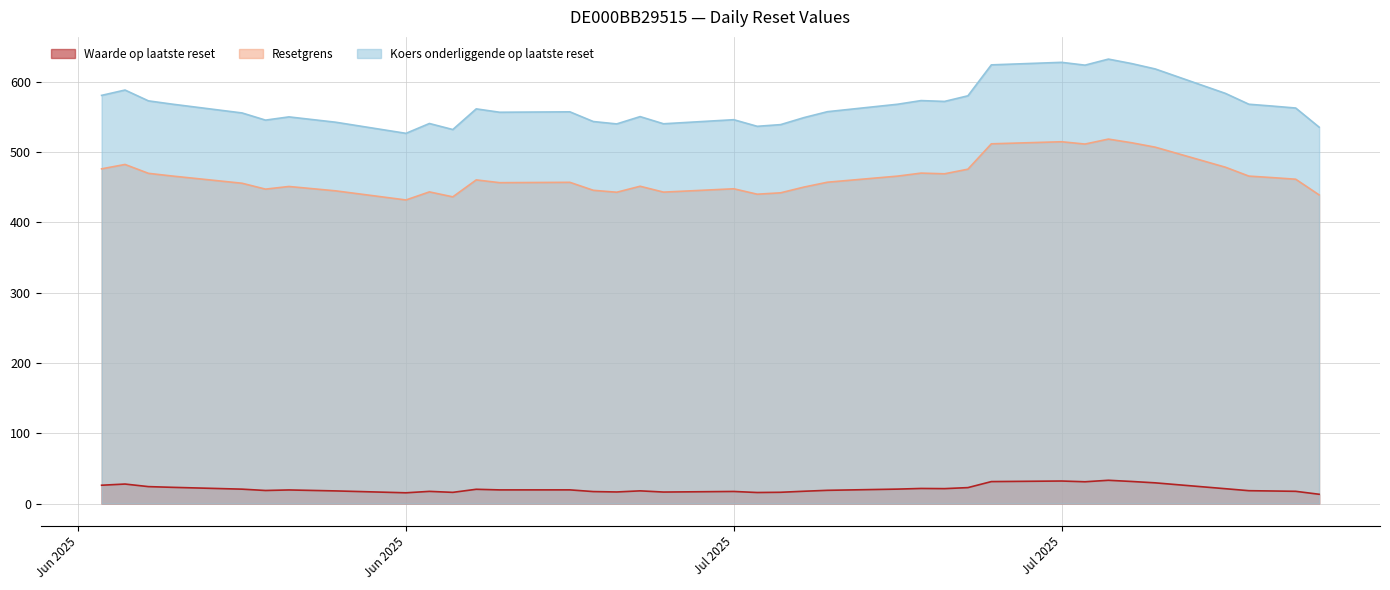

What is the minimum value shown in the chart?

13.1